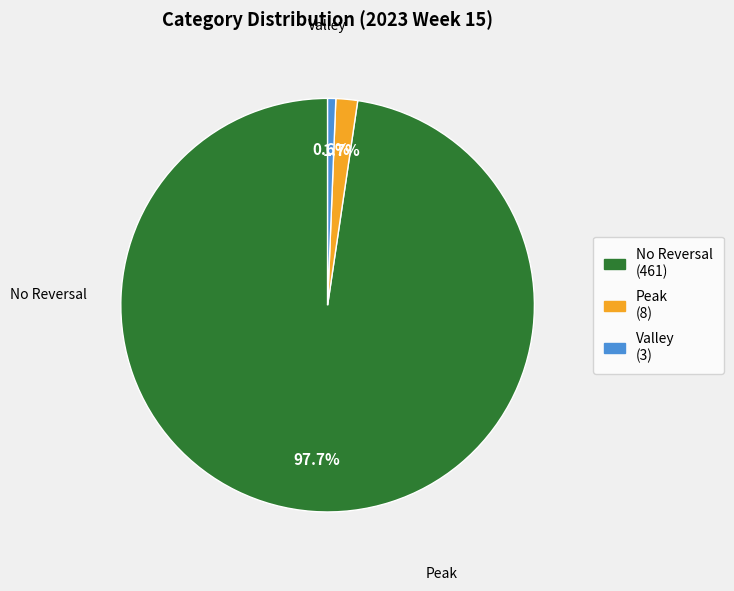

How many slices are in this pie chart?

3